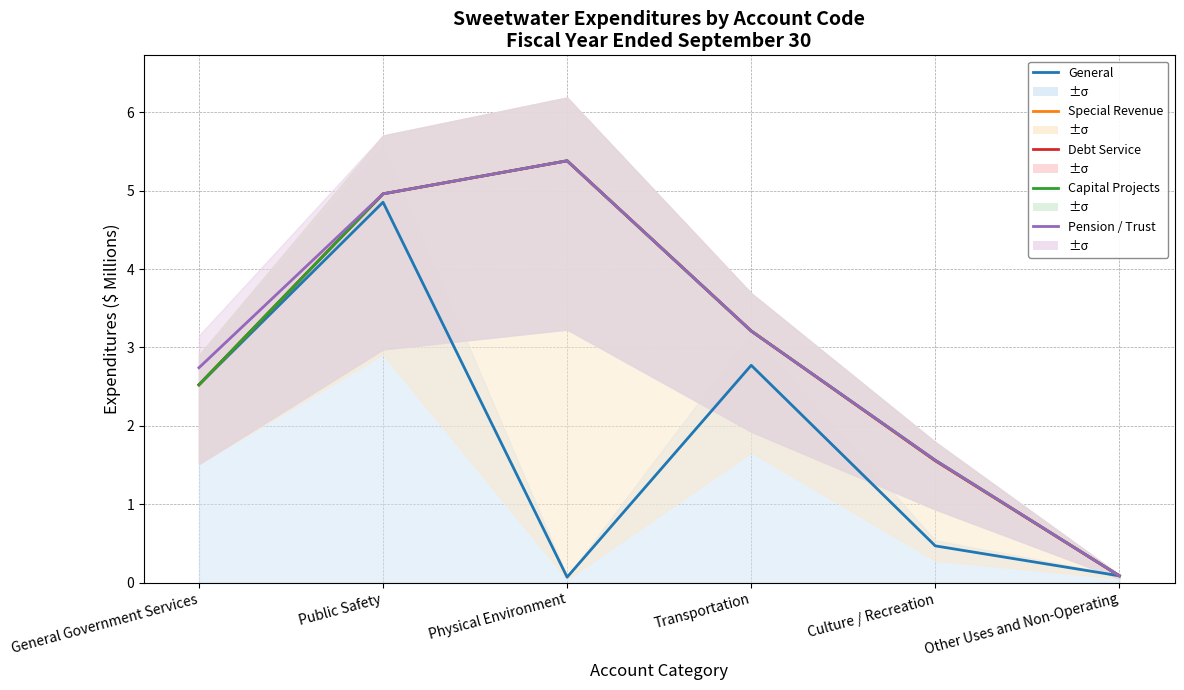

Rank the series by their maximum value, from lowest to highest.

General, Special Revenue, Debt Service, Capital Projects, Pension / Trust